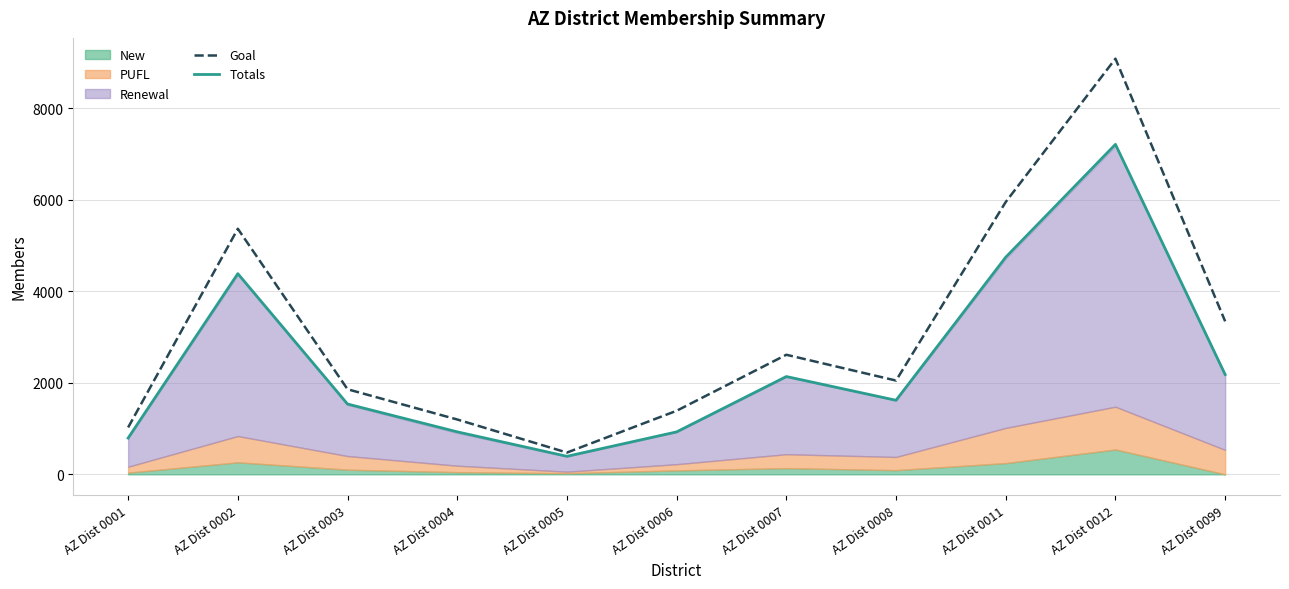

What is the total value across all series at AZ Dist 0001?

1818